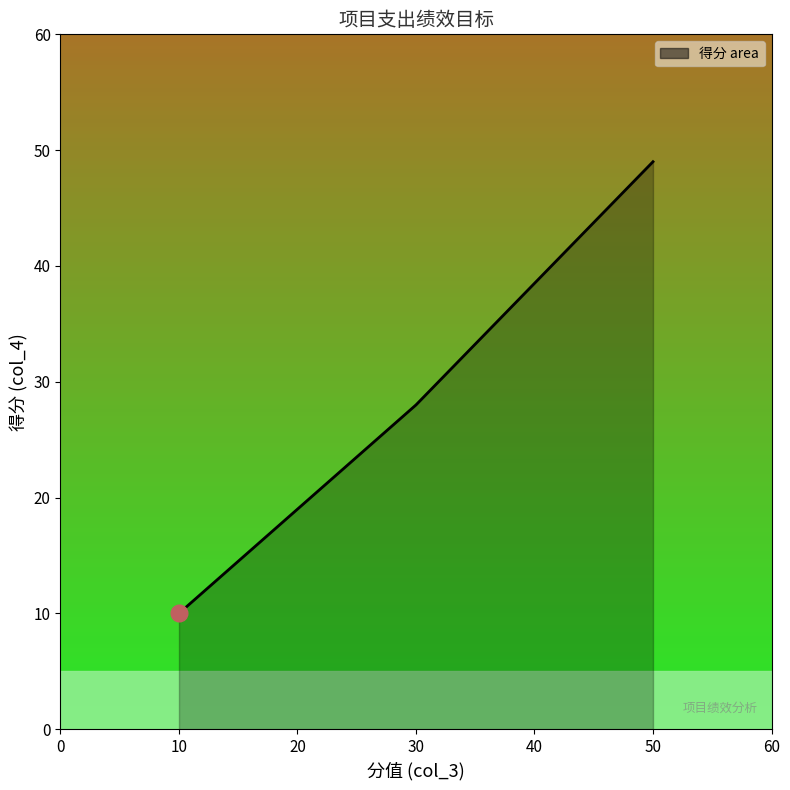

How many lines are shown in the chart?

1